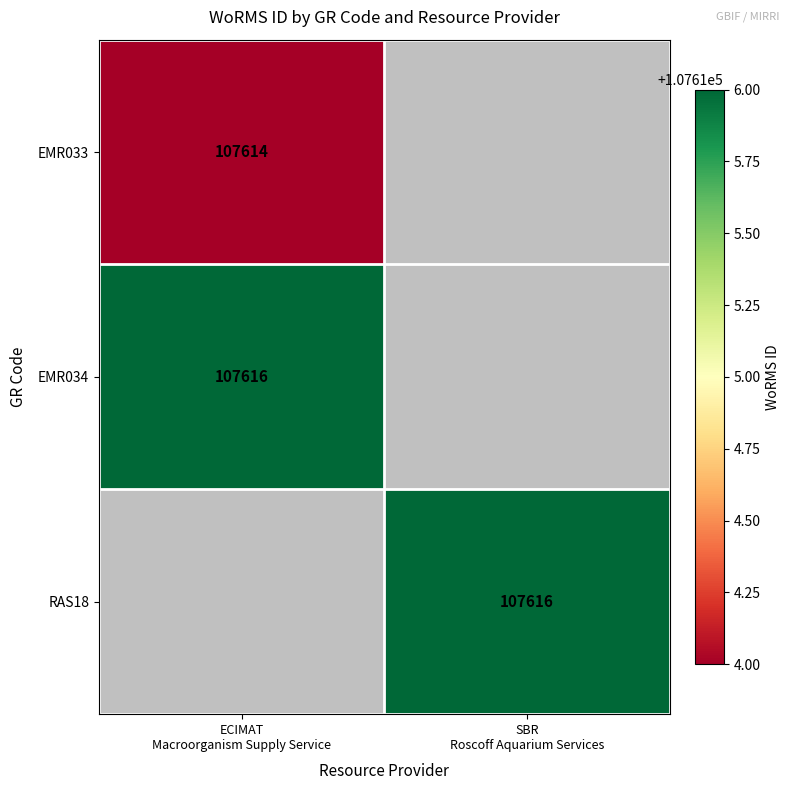

The EMR034 series shows 37771.7 at ECIMAT Macroorganism Supply Service. True or false?

False